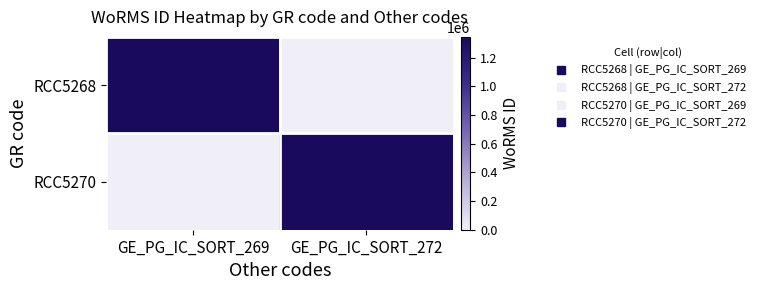

Reading left to right, transcribe all the data shown in this chart.

RCC5268: GE_PG_IC_SORT_269=1345048	GE_PG_IC_SORT_272=0
RCC5270: GE_PG_IC_SORT_269=0	GE_PG_IC_SORT_272=1345048